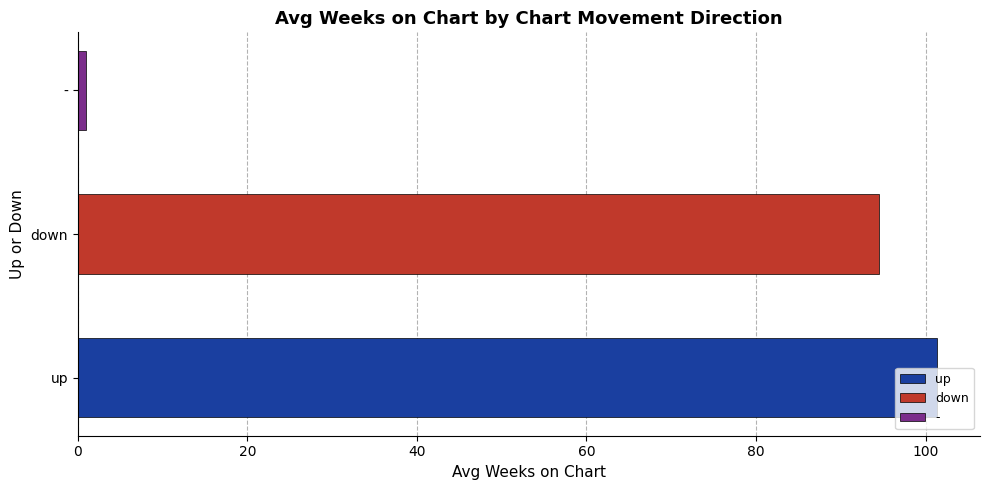

Read the value at down.

94.5